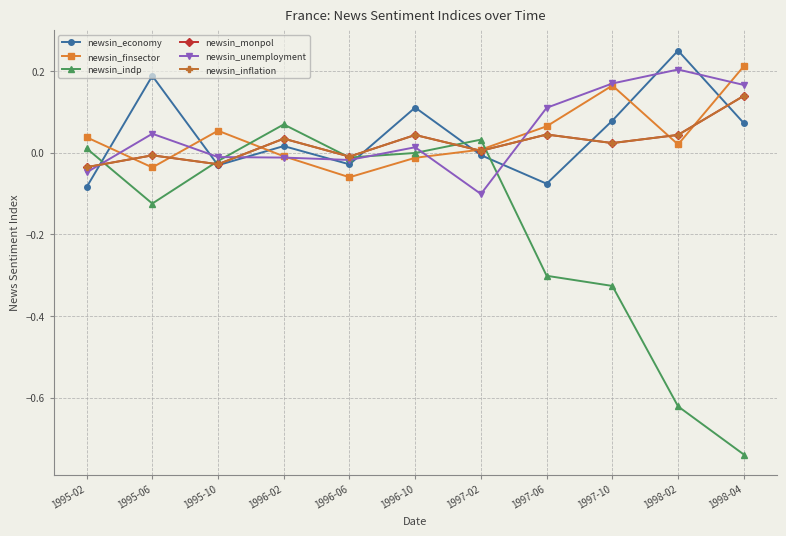

Is the value of newsin_economy at 1995-10 greater than the value of newsin_inflation at 1995-06?

No